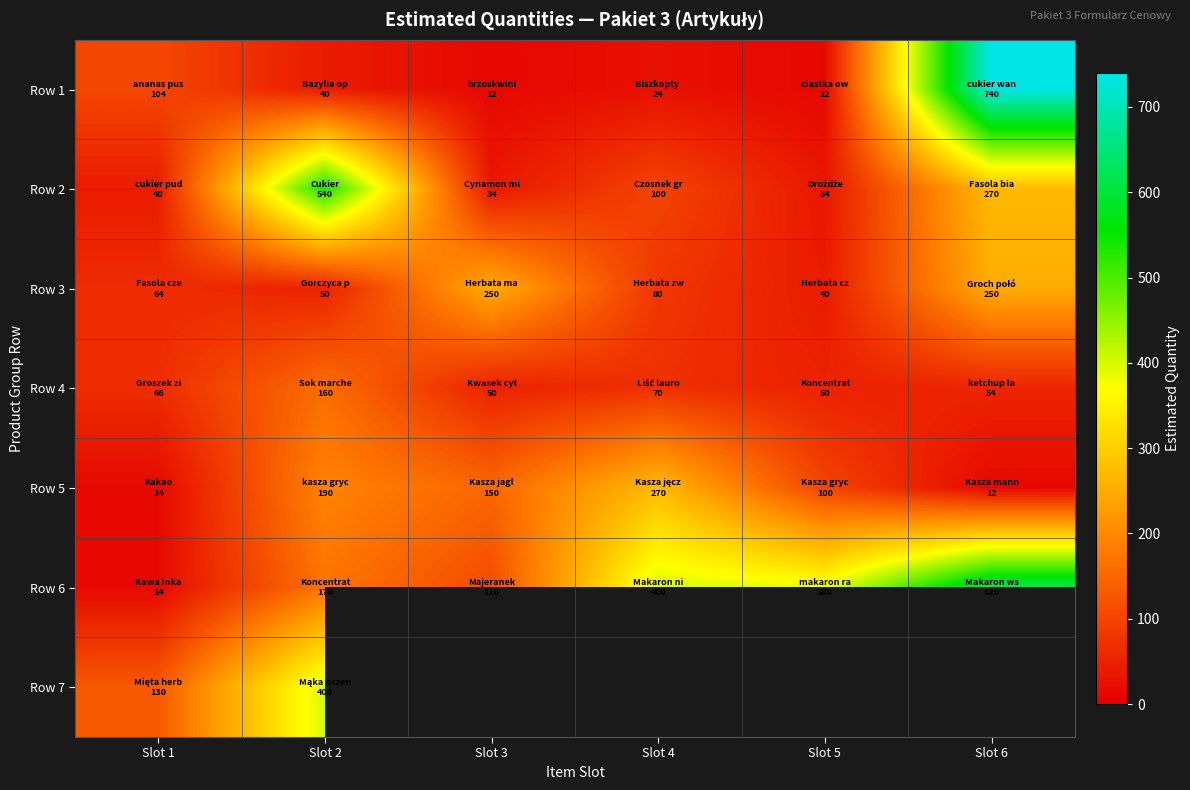

What is the maximum value shown in the chart?

740.0